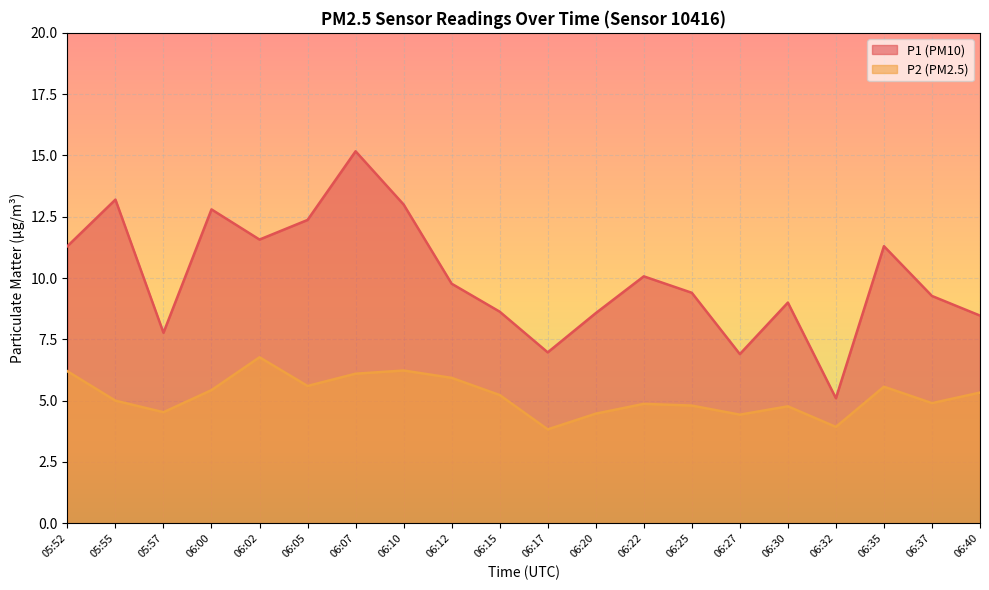

The value of P1 at 06:07 is 24.2. True or false?

False